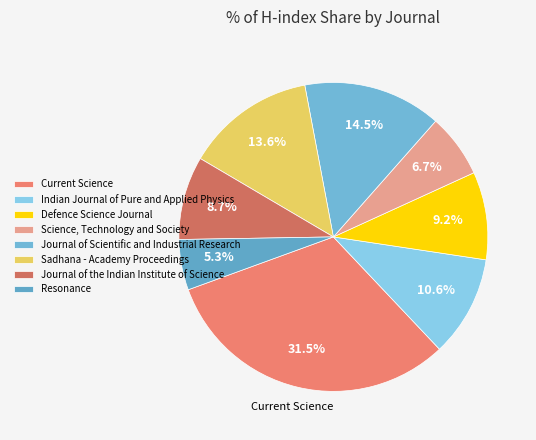

What percentage is the Indian Journal of Pure and Applied Physics slice, to the nearest percent?

11%